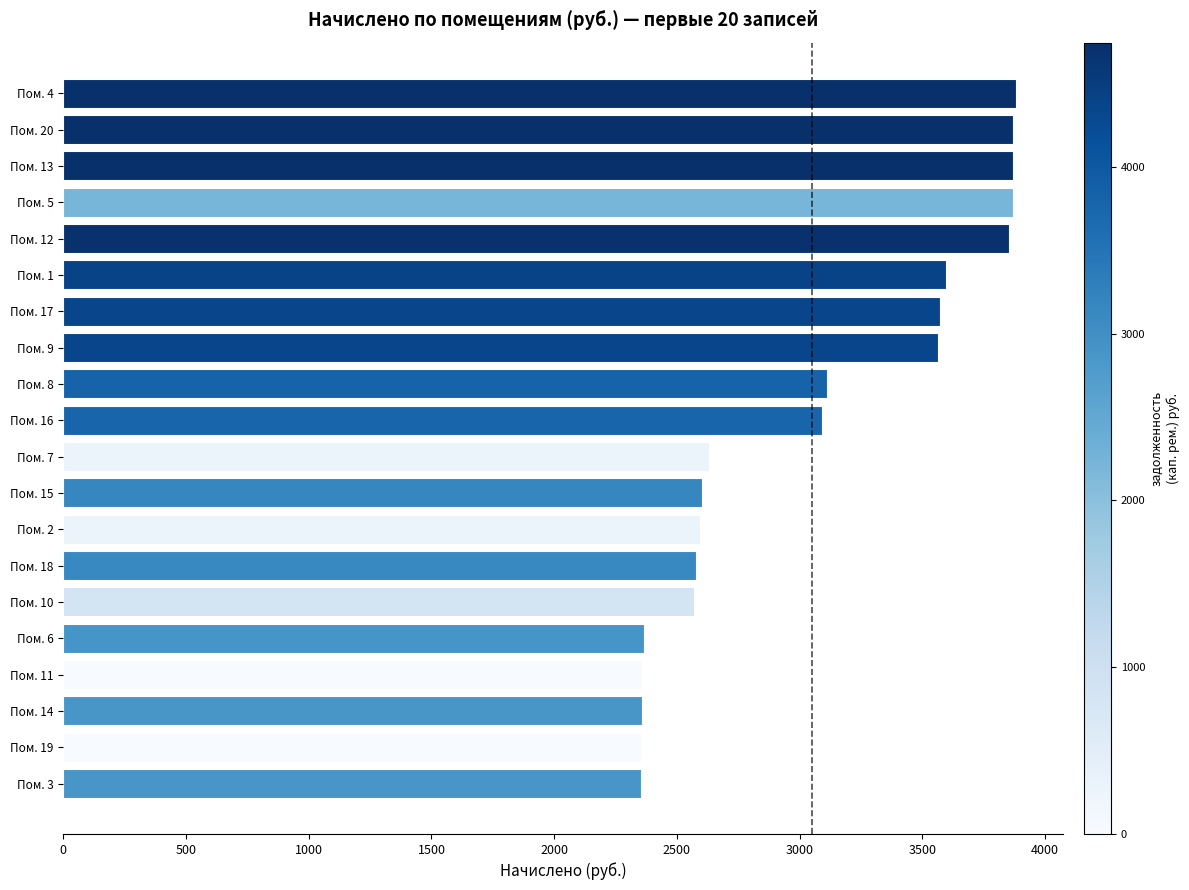

What is the minimum value shown in the chart?

2351.9